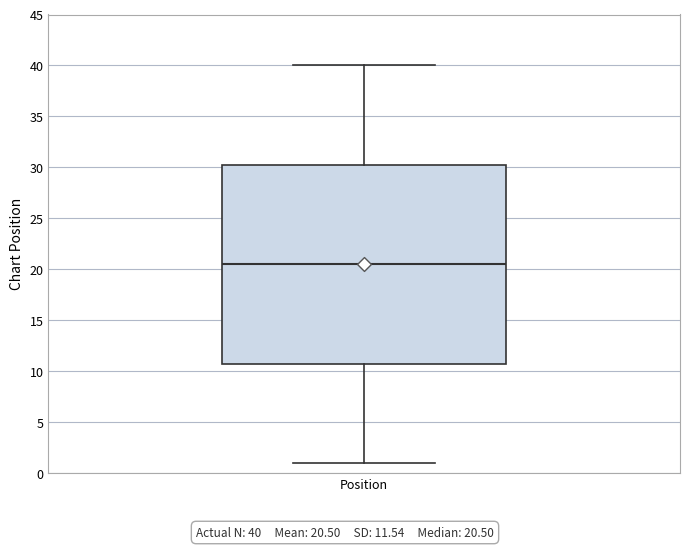

Transcribe this box plot: give where the median line is, the range the box spans, and where the two whiskers end, as read against the y-axis. The values are not printed on the chart, so give them approximately, as read against the axis.

median 20.5, box 11.0 to 30.5, whiskers 1.0 to 40.0